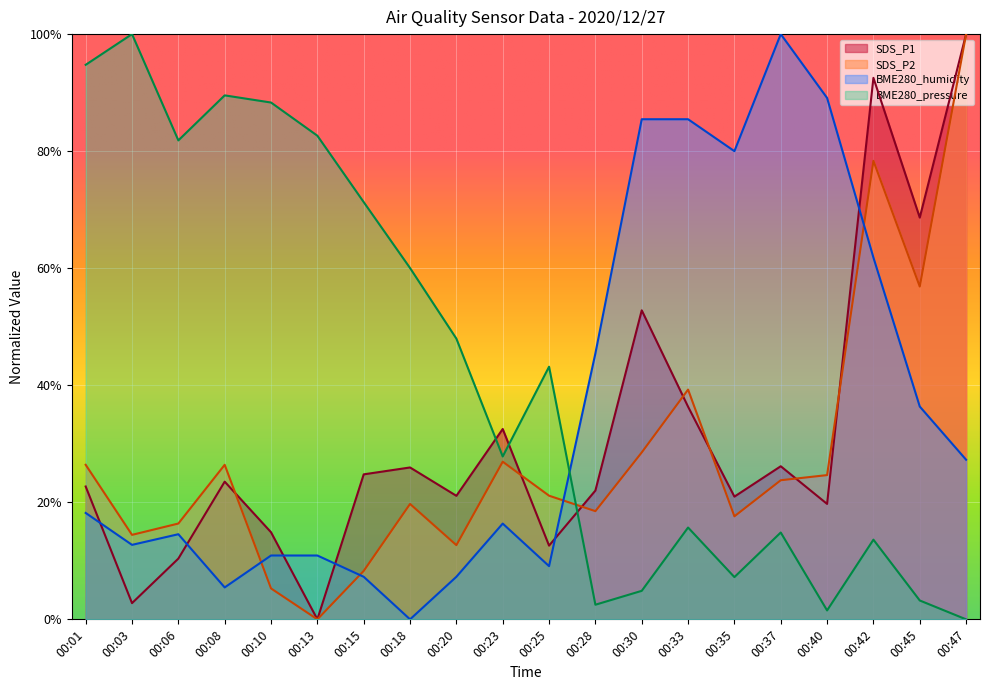

What is the difference between the second highest and minimum values in the BME280_humidity series?

0.9